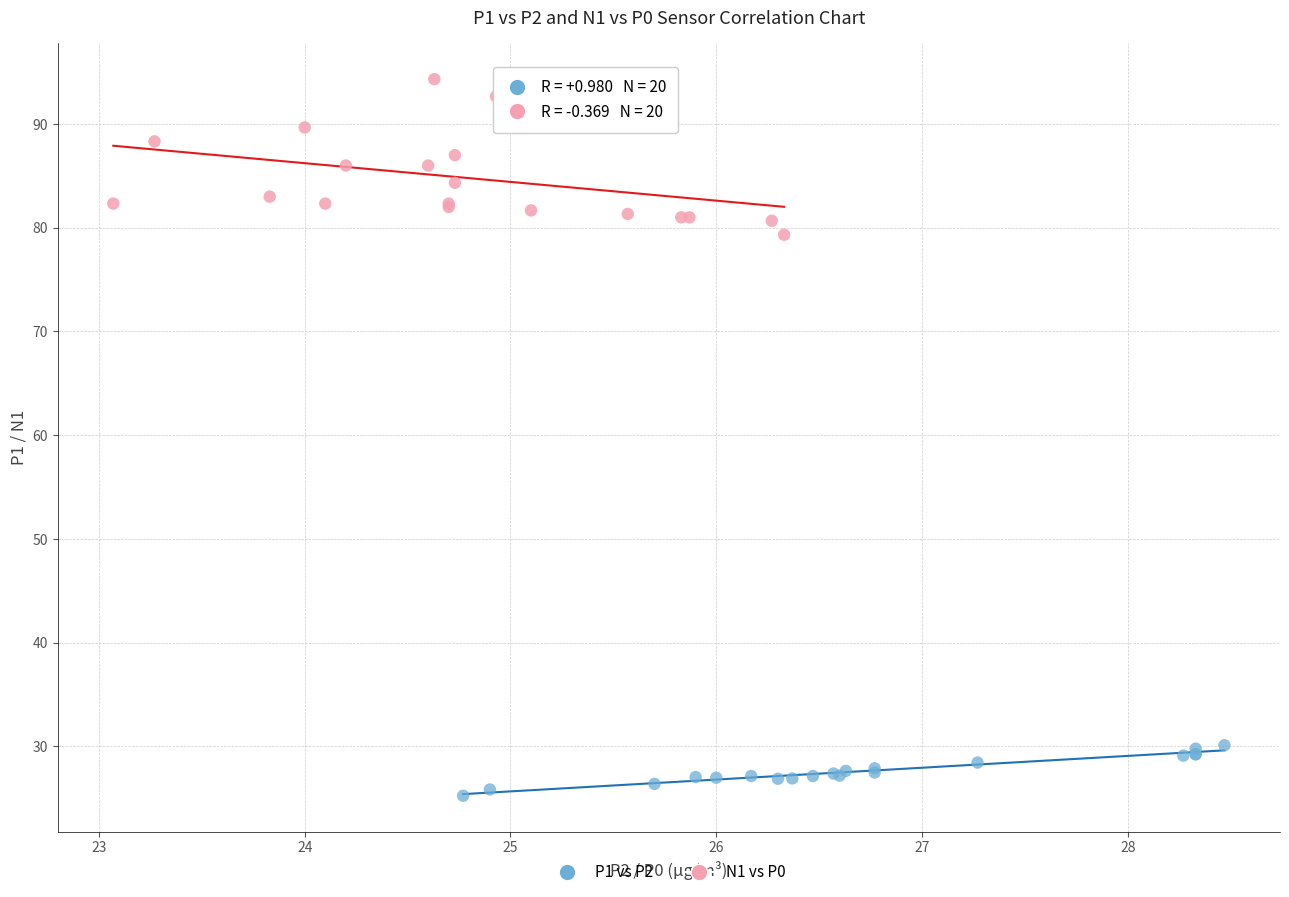

Which series reaches the minimum Y coordinate?

P1 vs P2